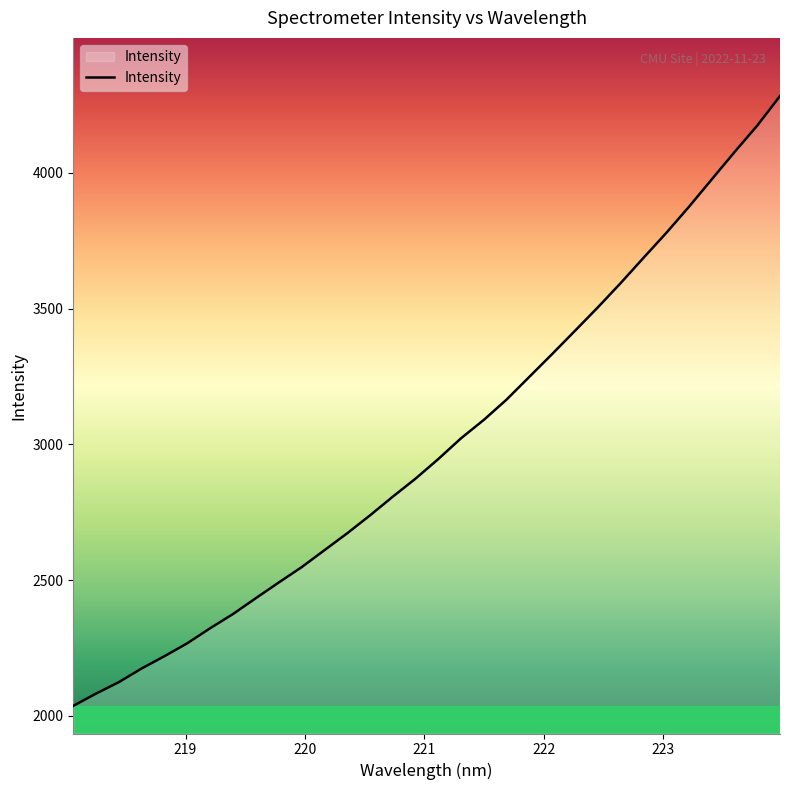

What is the difference between the maximum and minimum values?

2247.3